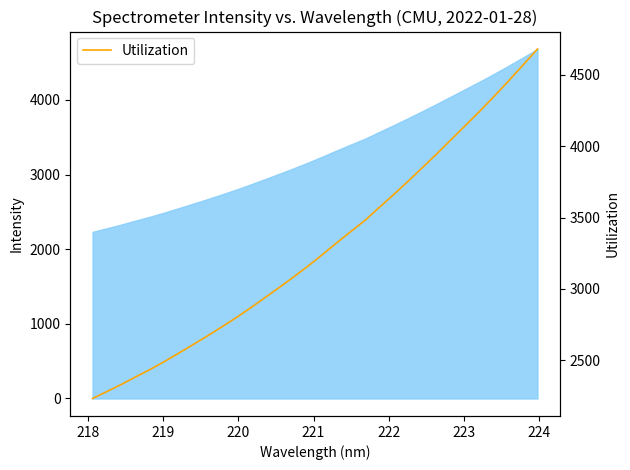

Does the chart have visible grid lines?

No